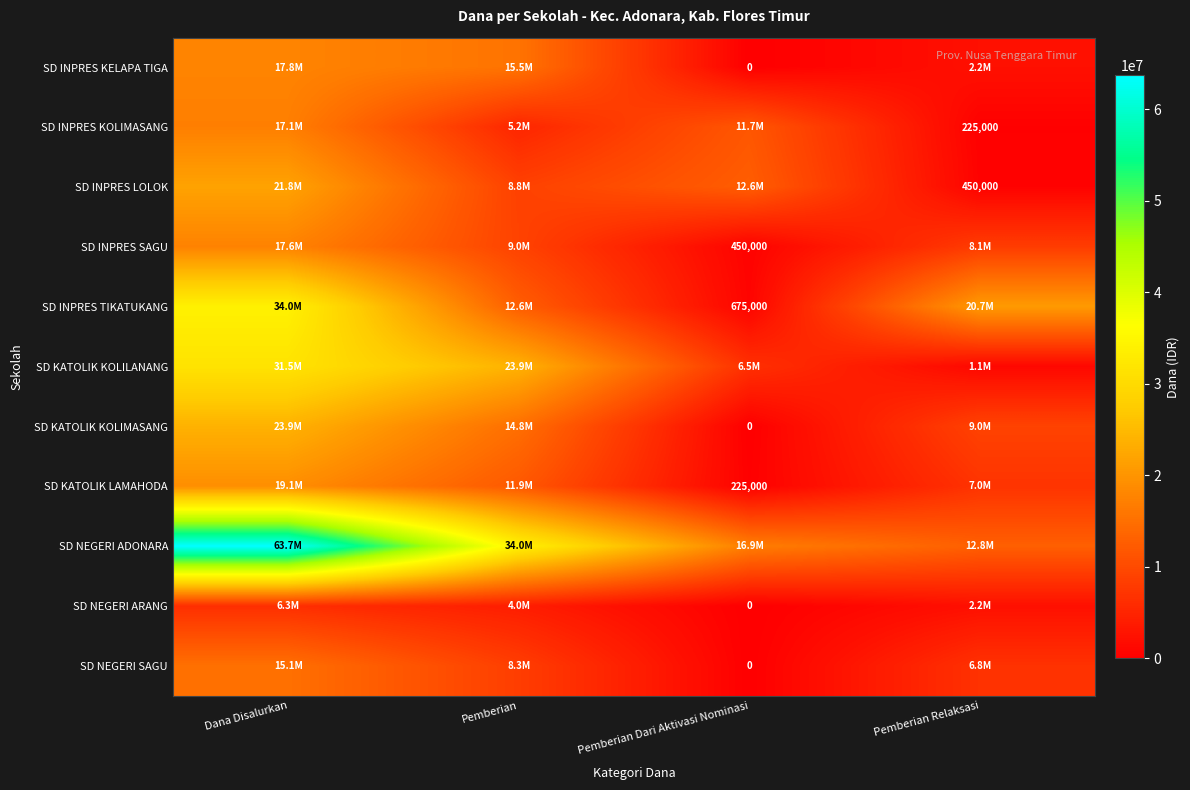

Between Pemberian Relaksasi and Dana Disalurkan, which is larger?

Dana Disalurkan